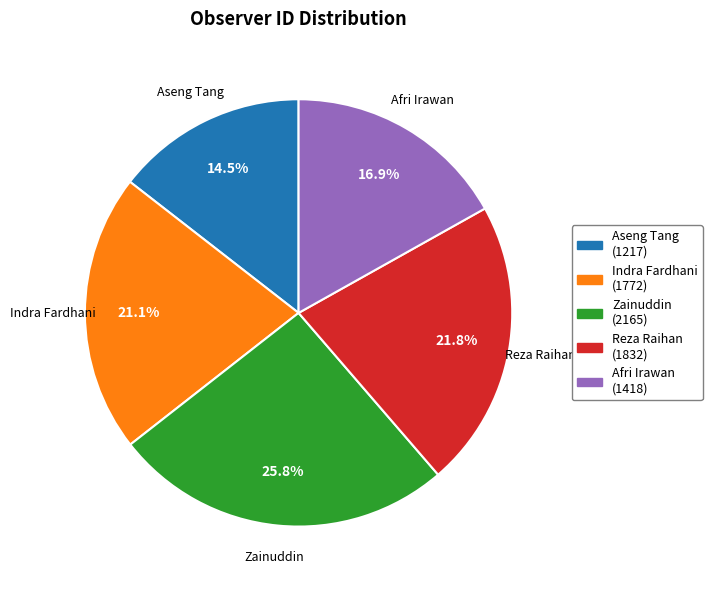

Which has a higher value, Indra Fardhani or Zainuddin?

Zainuddin